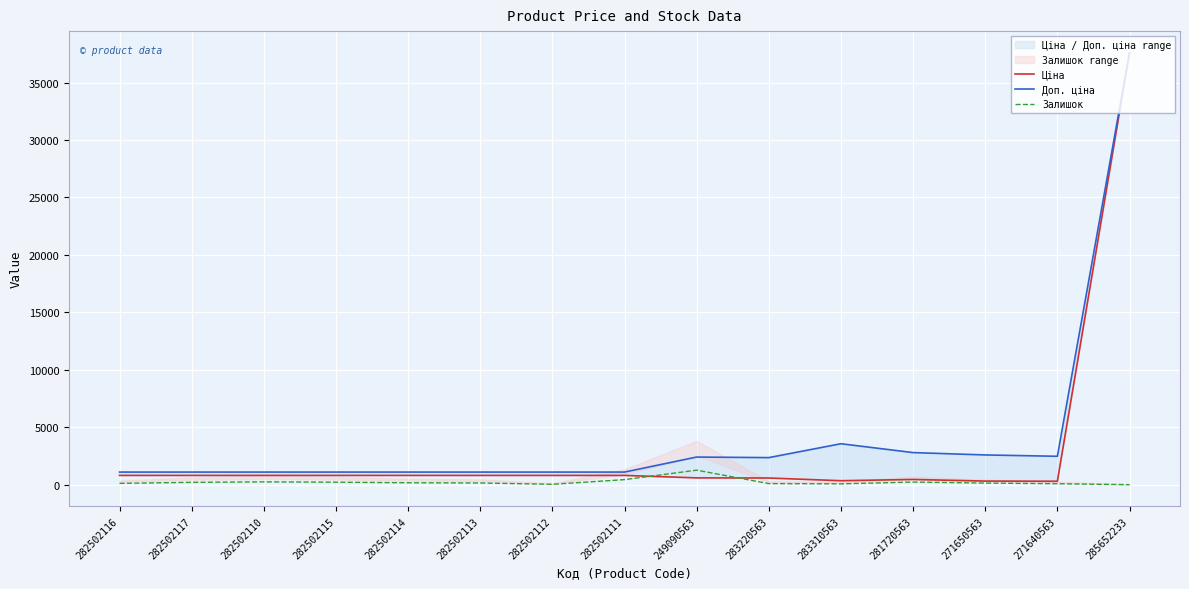

What are all the series names shown in the legend?

Ціна, Доп. ціна, Залишок